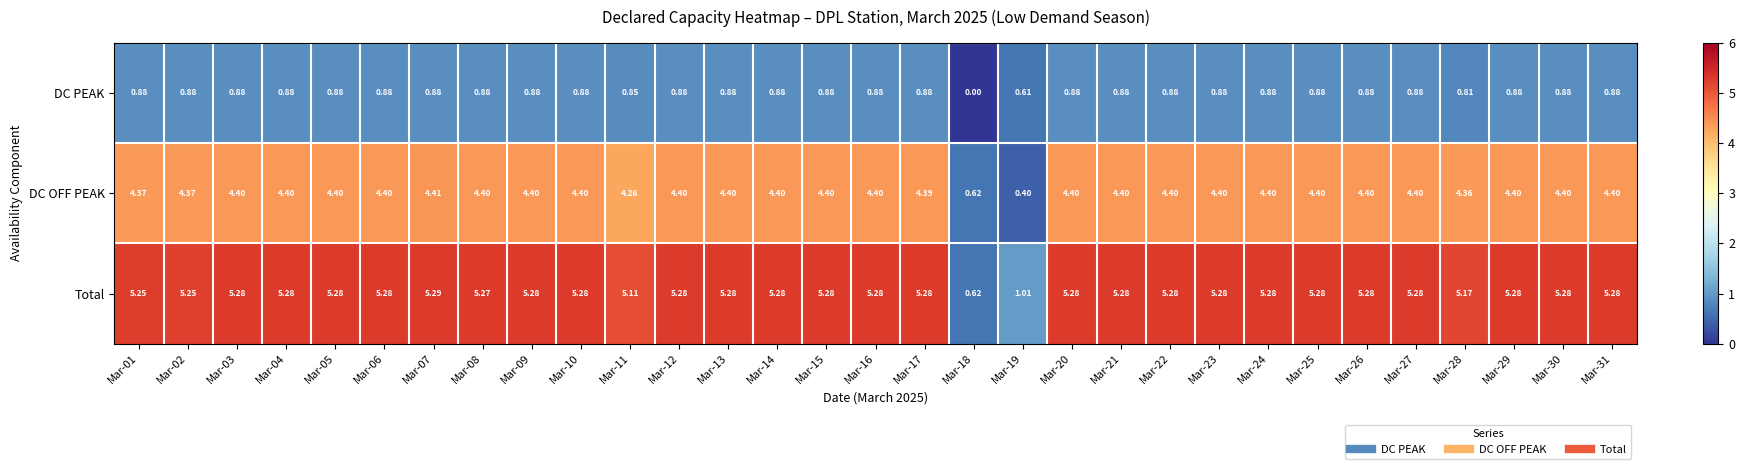

Which series has the widest spread of values?

Total